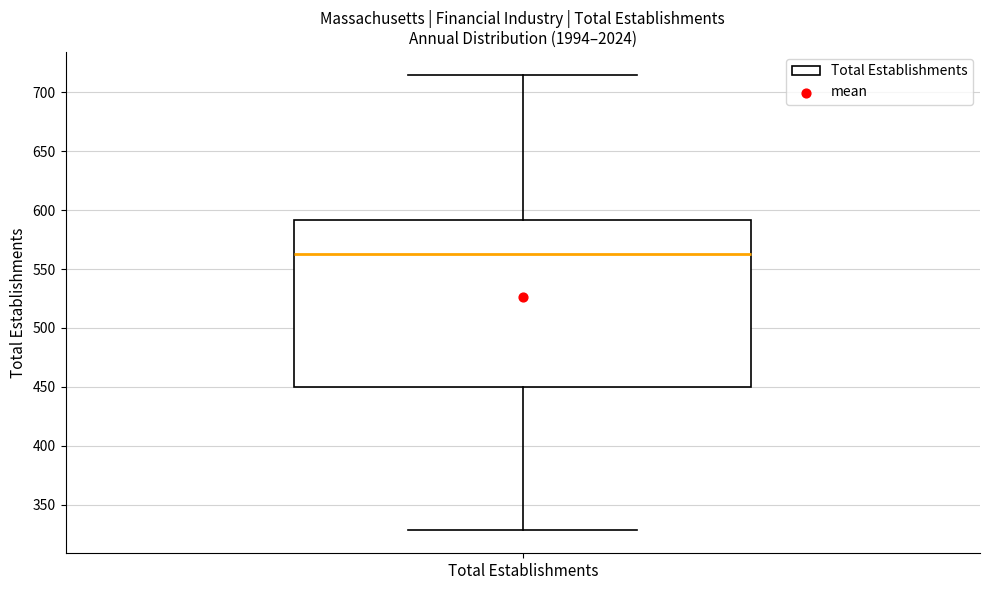

Transcribe this box plot: give where the median line is, the range the box spans, and where the two whiskers end, as read against the y-axis. The values are not printed on the chart, so give them approximately, as read against the axis.

median 565, box 450 to 590, whiskers 330 to 715